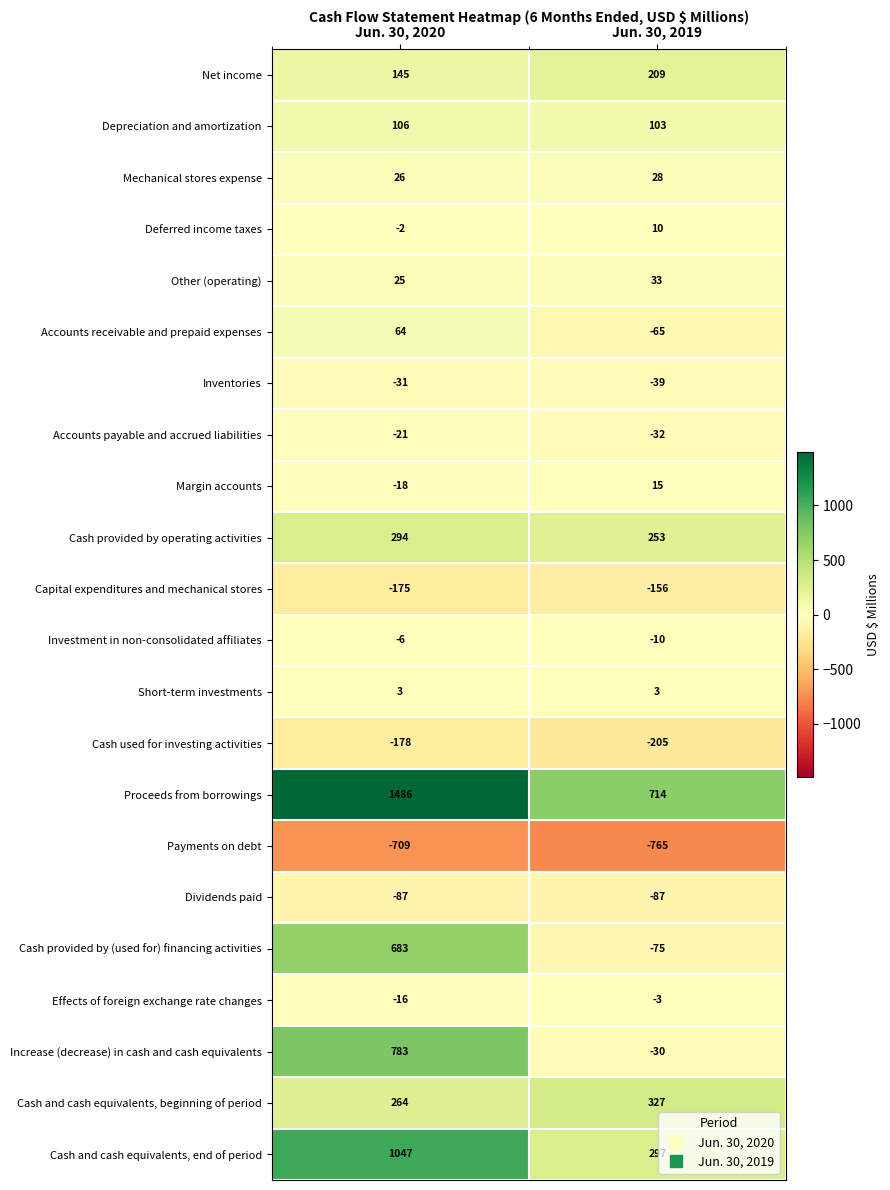

The Increase (decrease) in cash and cash equivalents series shows 1110 at Jun. 30, 2020. True or false?

False